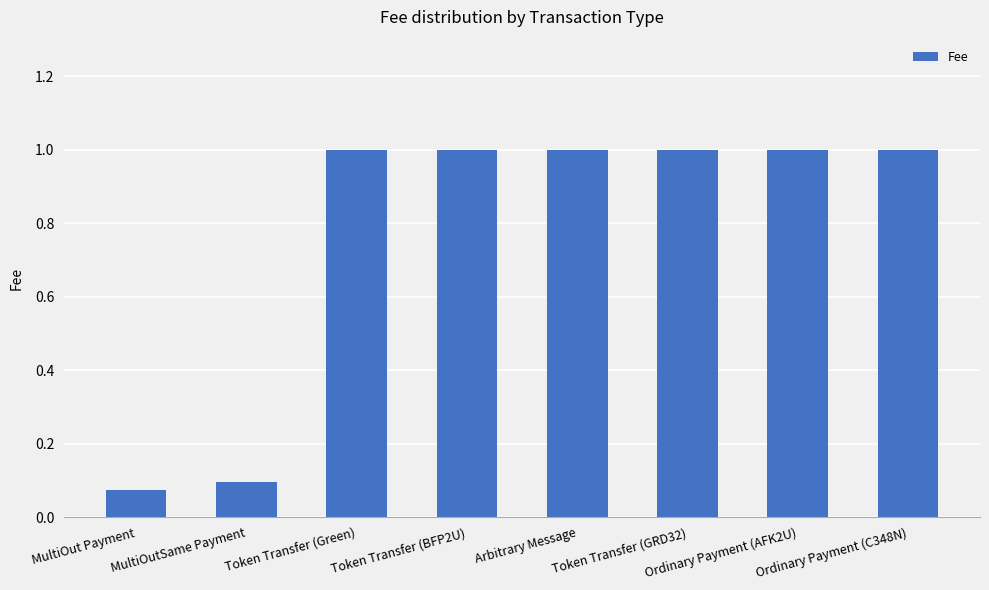

What position from the right is Token Transfer (Green)?

6